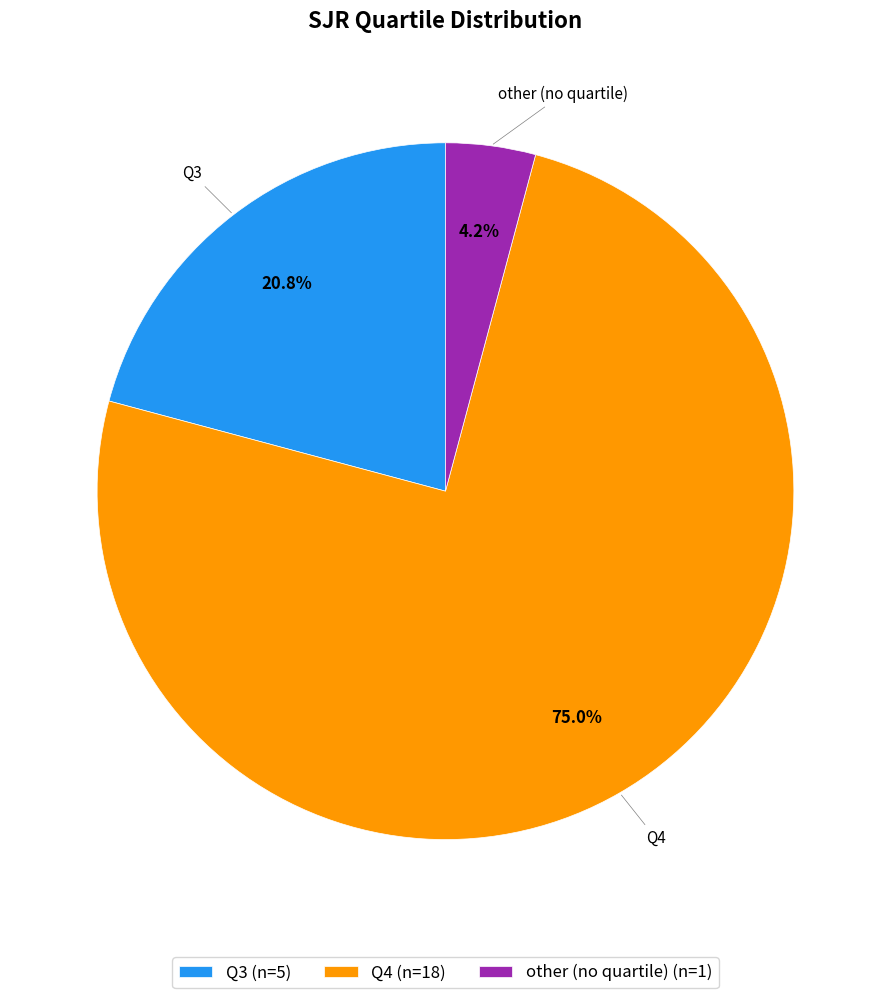

What is the smallest slice in the pie chart?

other